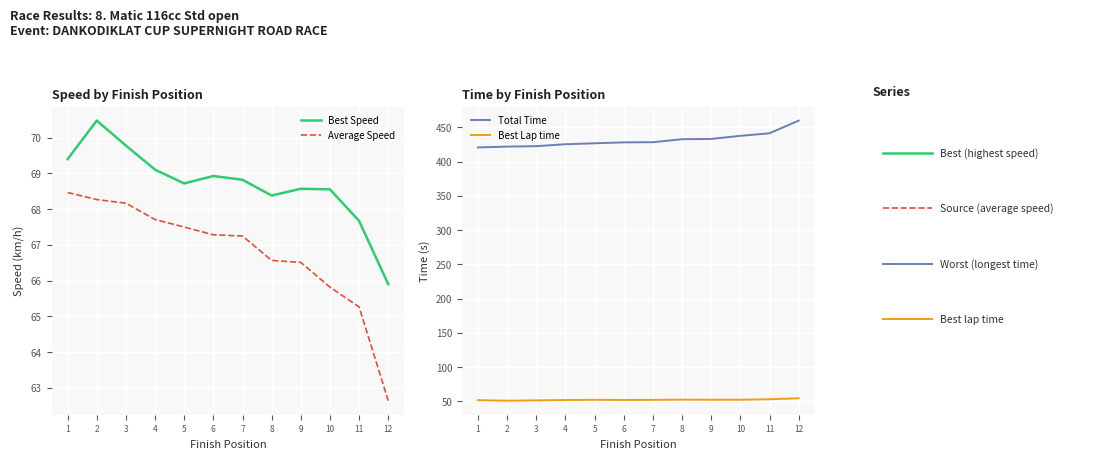

What is the difference between the Average Speed values at 5 and 11?

2.2